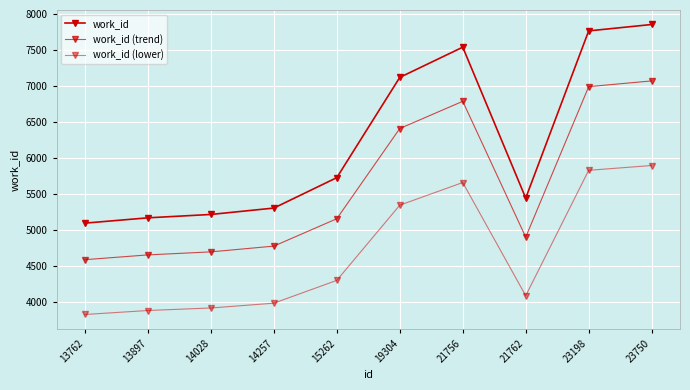

Where is the first local maximum for work_id (trend)?

21756